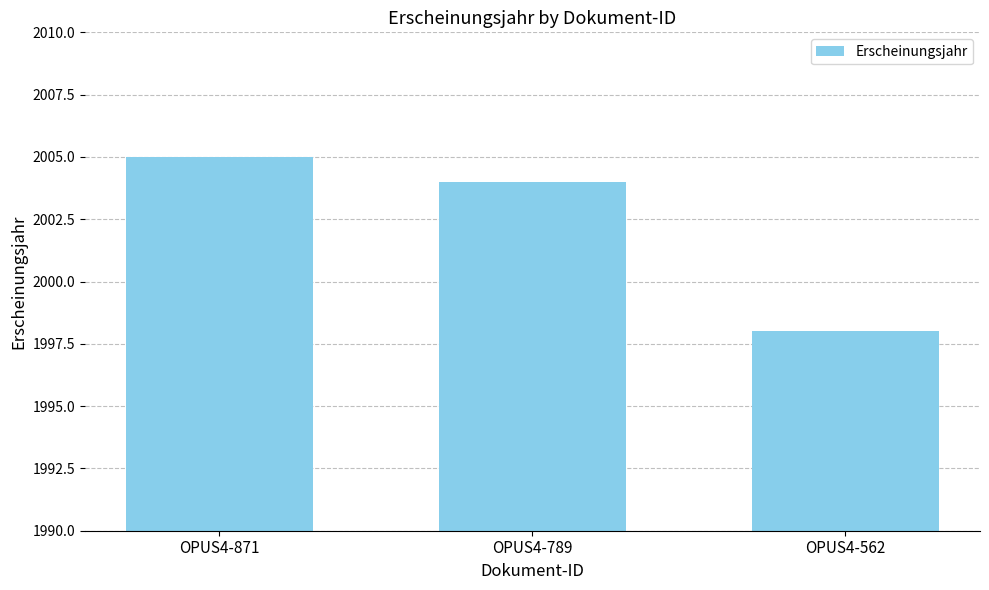

Between OPUS4-871 and OPUS4-562, which is larger?

OPUS4-871